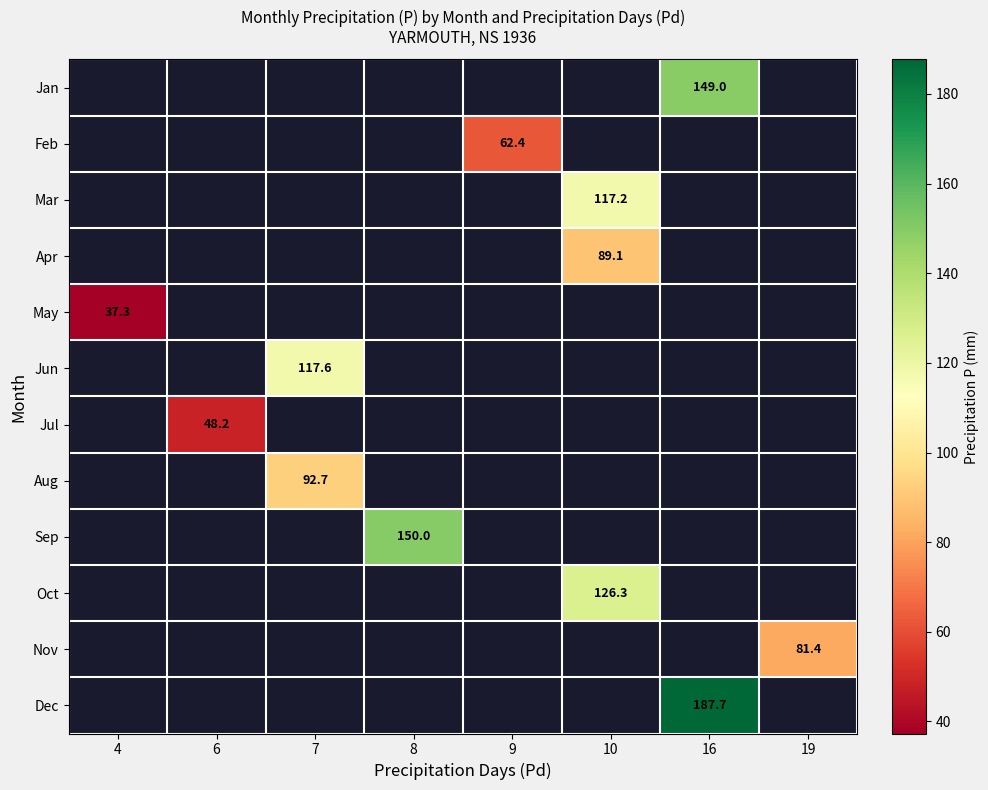

True or false: Jul has a value of 48.2 at 6.

True